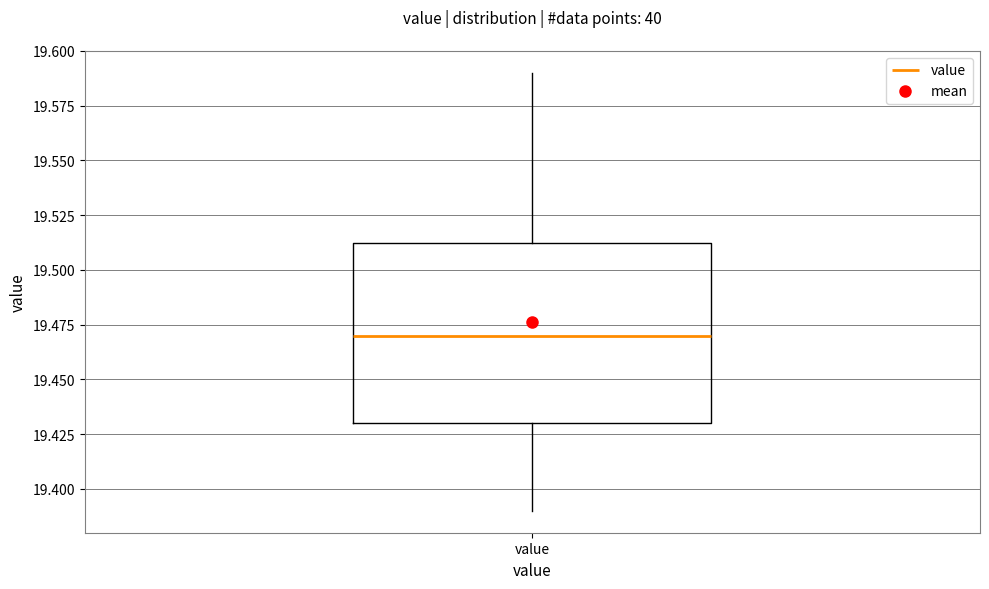

Transcribe this box plot: give where the median line is, the range the box spans, and where the two whiskers end, as read against the y-axis. The values are not printed on the chart, so give them approximately, as read against the axis.

median 19.470, box 19.430 to 19.515, whiskers 19.390 to 19.590